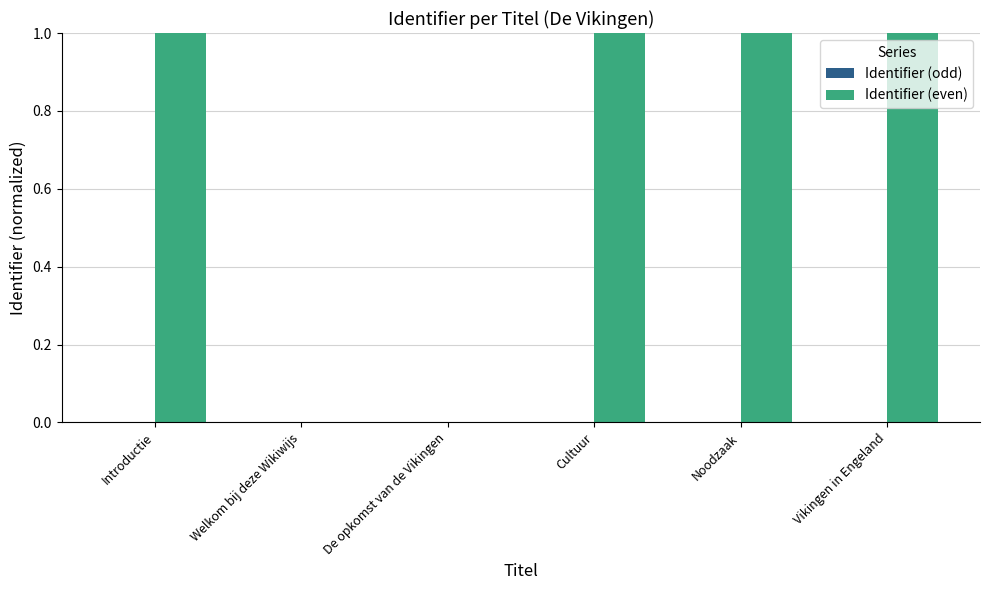

The value of Identifier (even) at Vikingen in Engeland is 1.0. True or false?

True